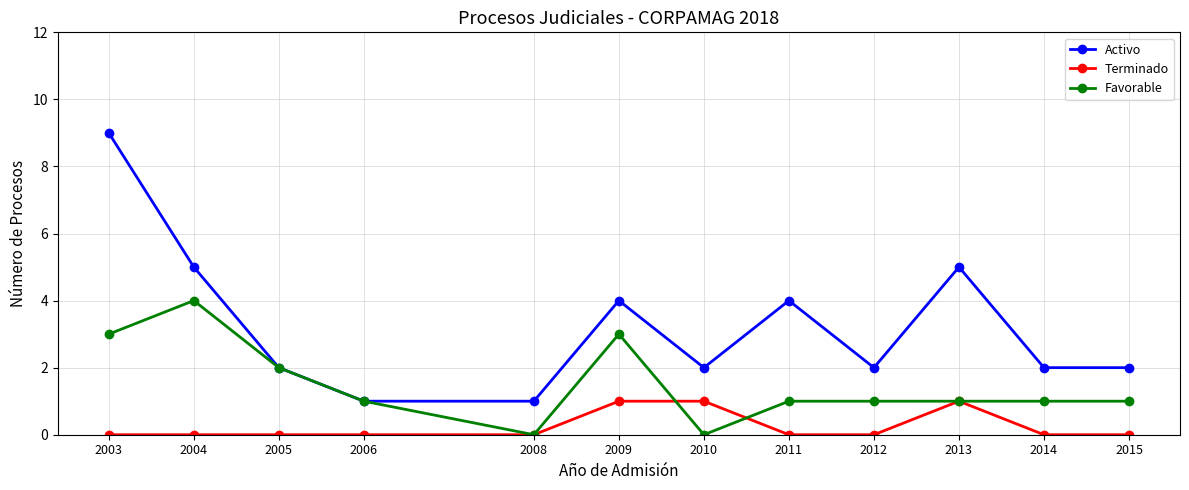

Reading left to right, transcribe all the data shown in this chart.

Activo: 2003=9	2004=5	2005=2	2006=1	2008=1	2009=4	2010=2	2011=4	2012=2	2013=5	2014=2	2015=2
Terminado: 2003=0	2004=0	2005=0	2006=0	2008=0	2009=1	2010=1	2011=0	2012=0	2013=1	2014=0	2015=0
Favorable: 2003=3	2004=4	2005=2	2006=1	2008=0	2009=3	2010=0	2011=1	2012=1	2013=1	2014=1	2015=1